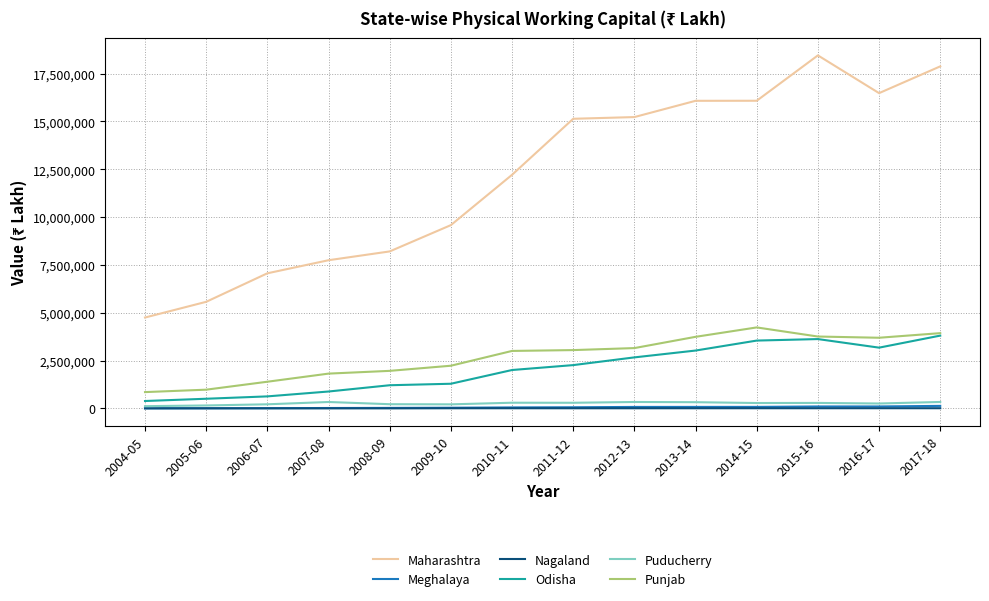

What is the lowest value of the Nagaland series?

3715